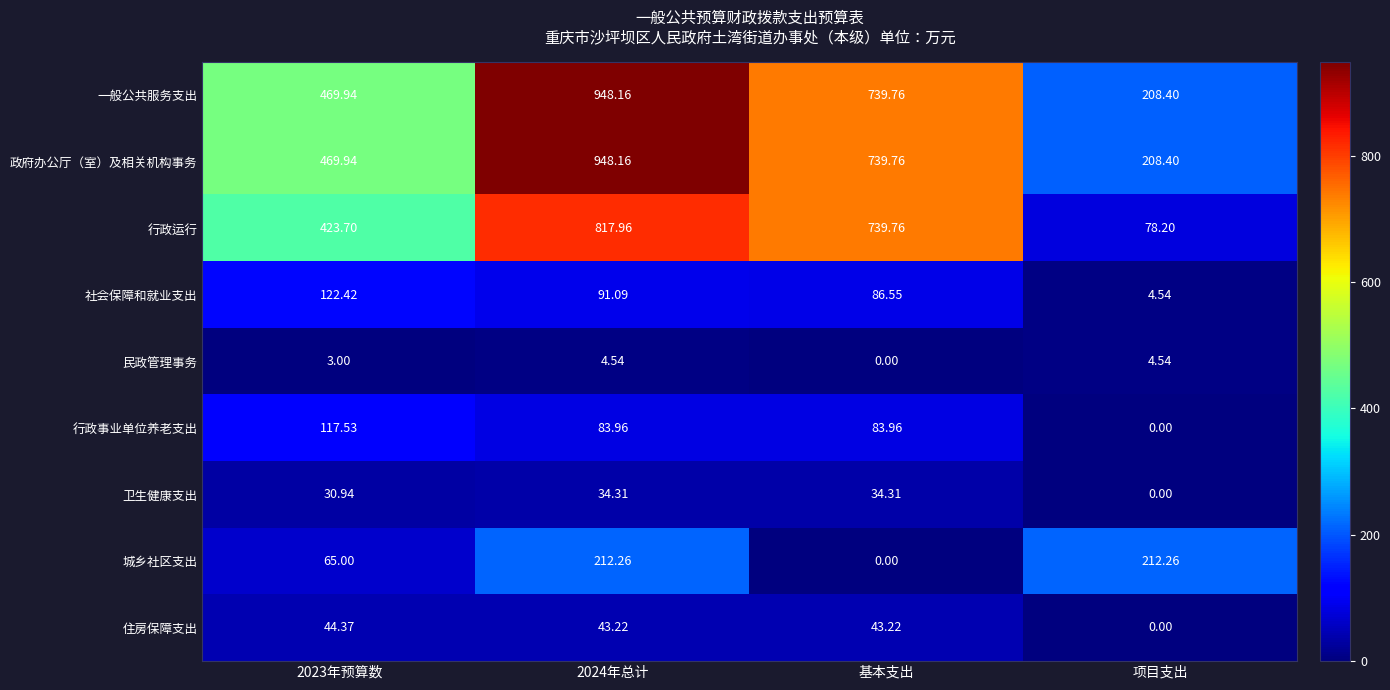

Which category has the lowest value in the 一般公共服务支出 series?

项目支出